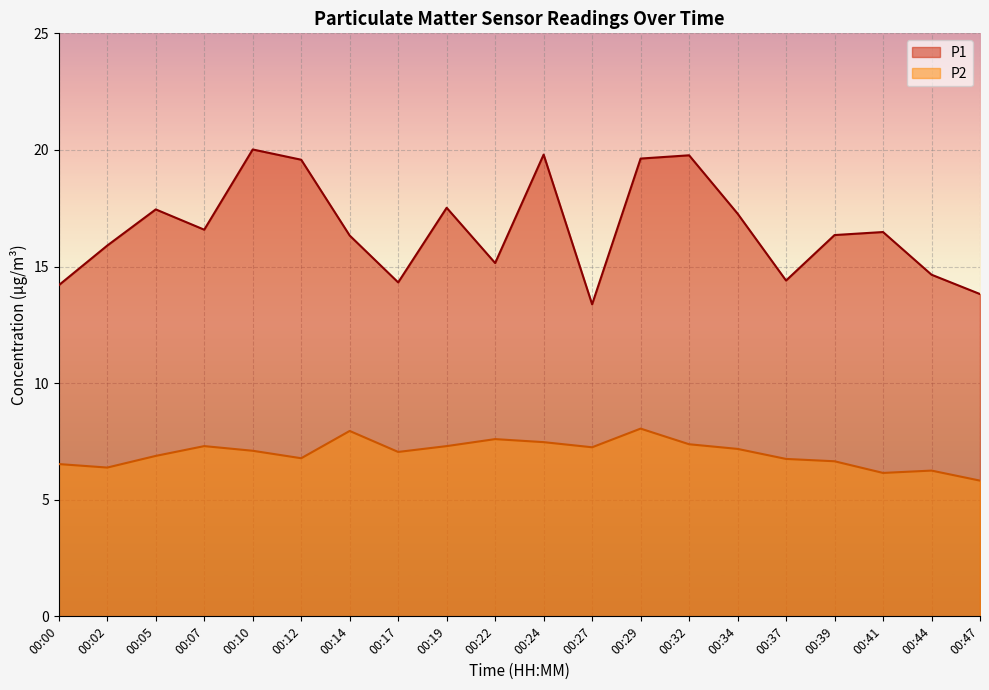

What is the difference between the second highest and second lowest values in the P2 series?

1.8